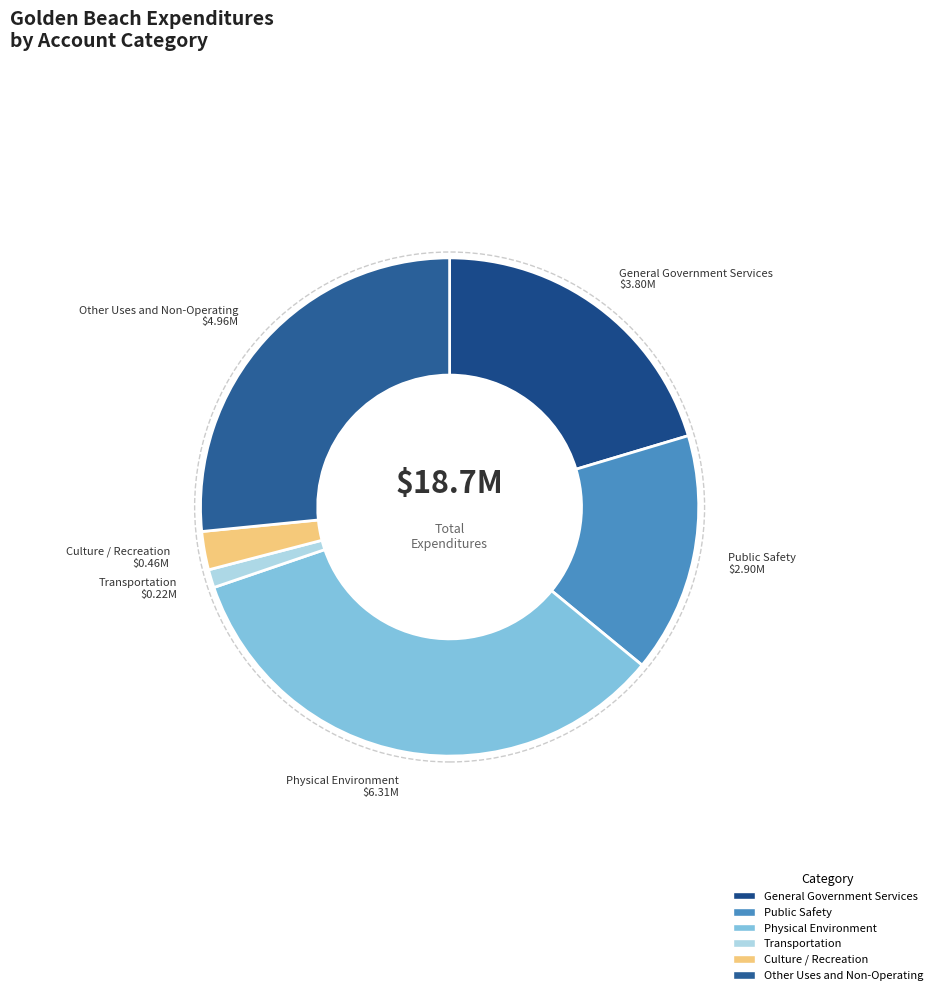

Do Other Uses and Non-Operating and General Government Services together represent more than half of the pie?

No